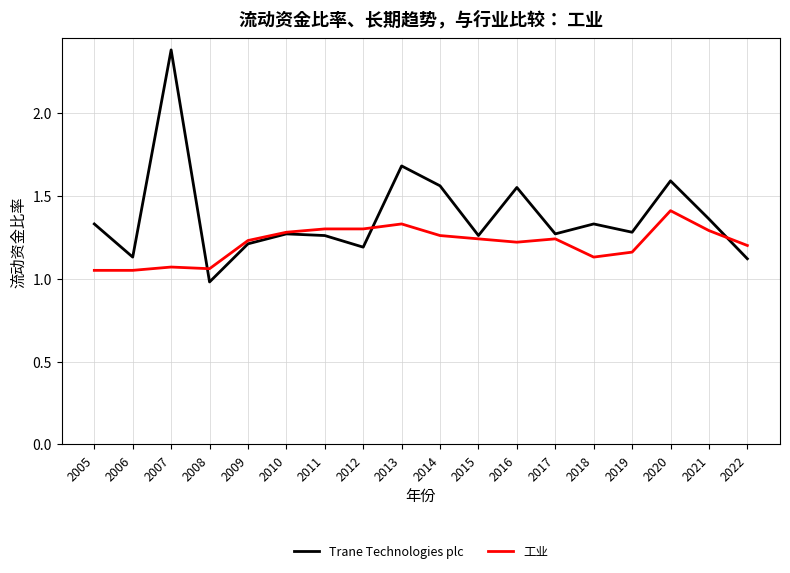

The 工业 series shows 0.7 at 2019. True or false?

False